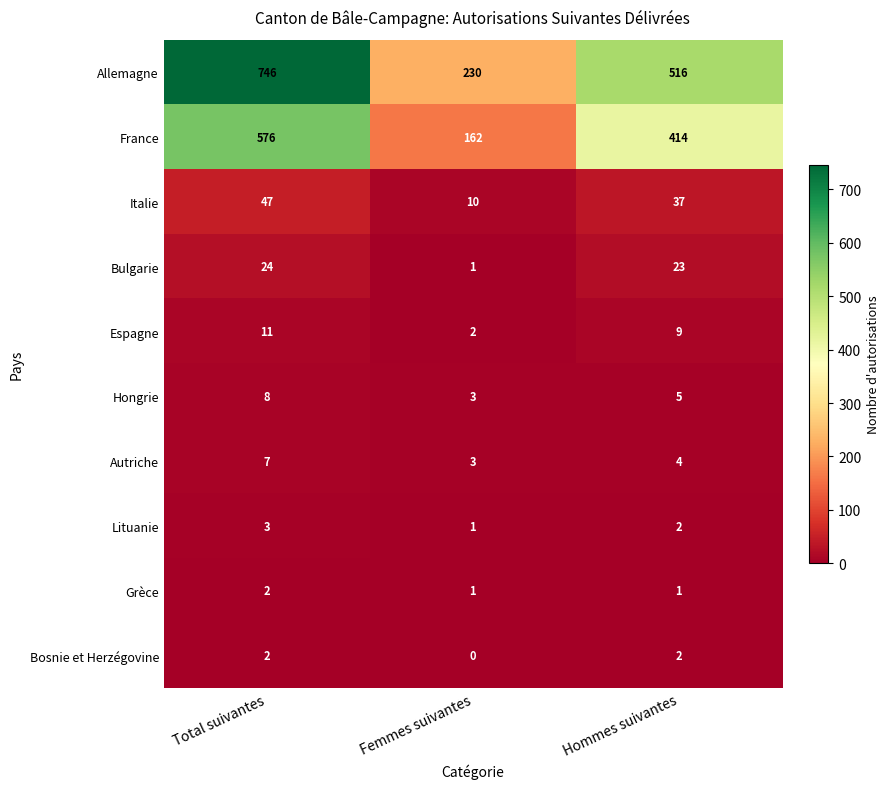

How many distinct data groups are displayed?

10